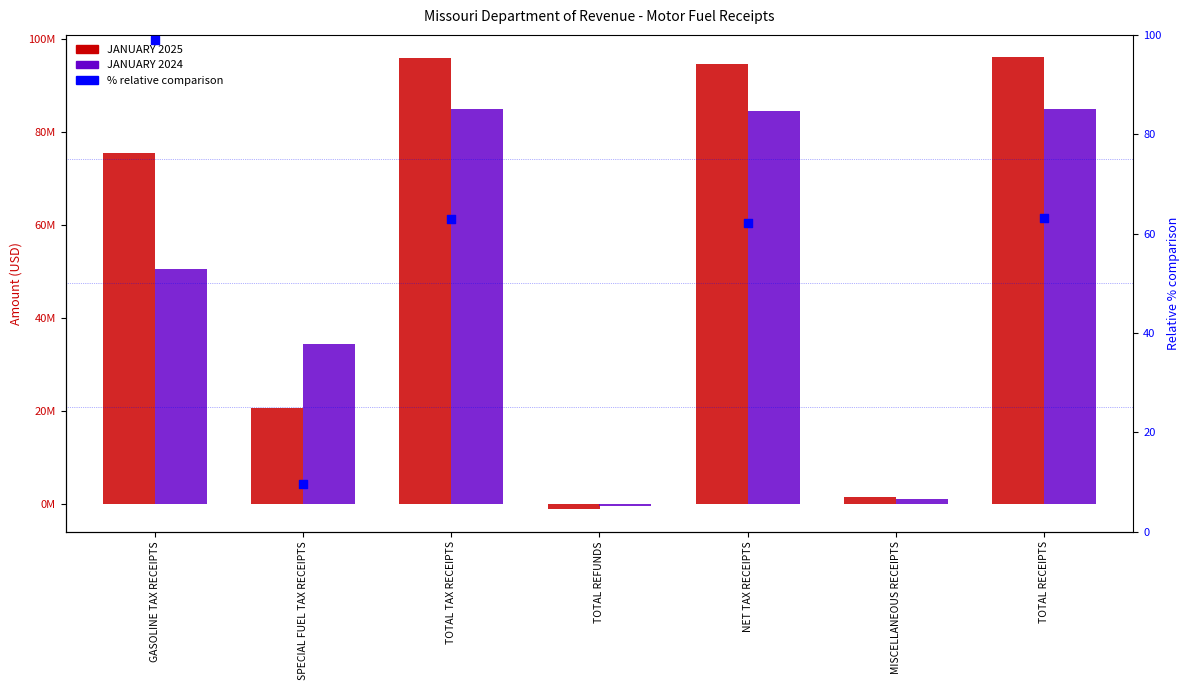

Which series has the largest Y range (max minus min)?

JANUARY 2025